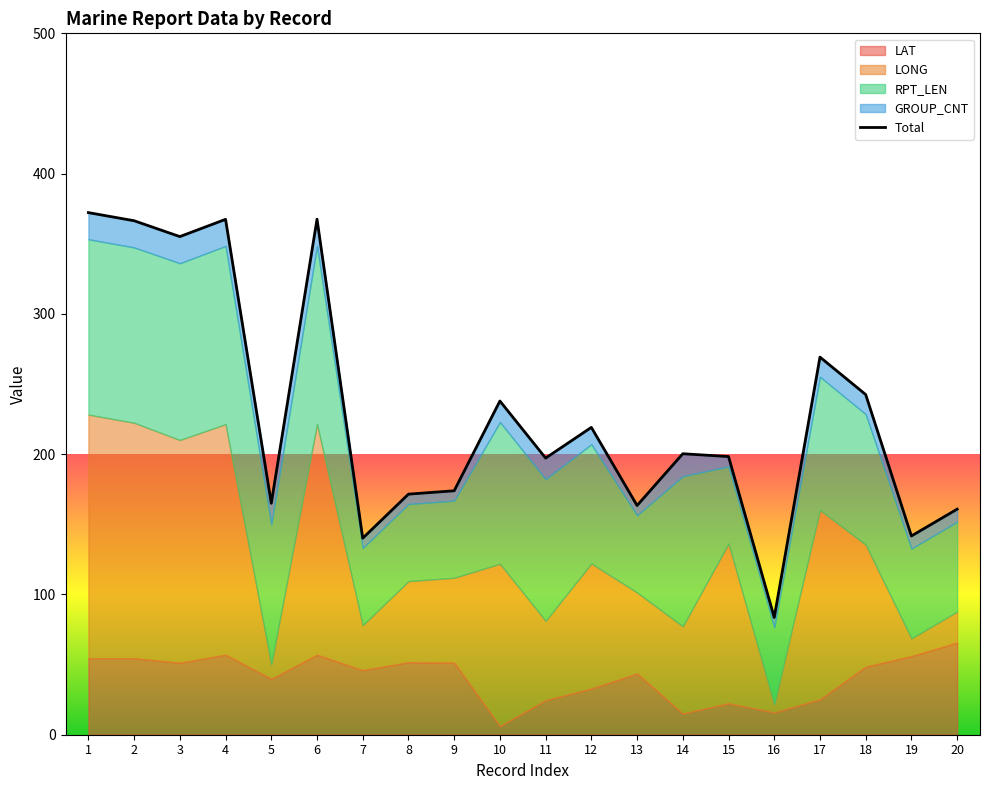

How many lines are shown in the chart?

1